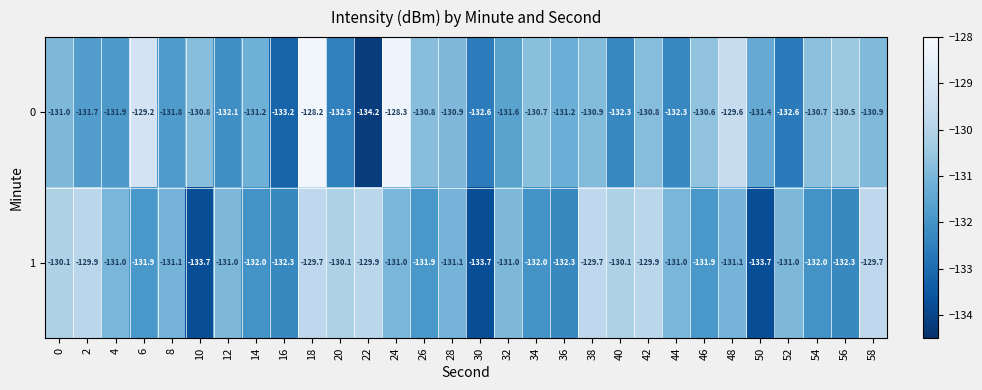

The 1 series shows -129.7 at 58. True or false?

True